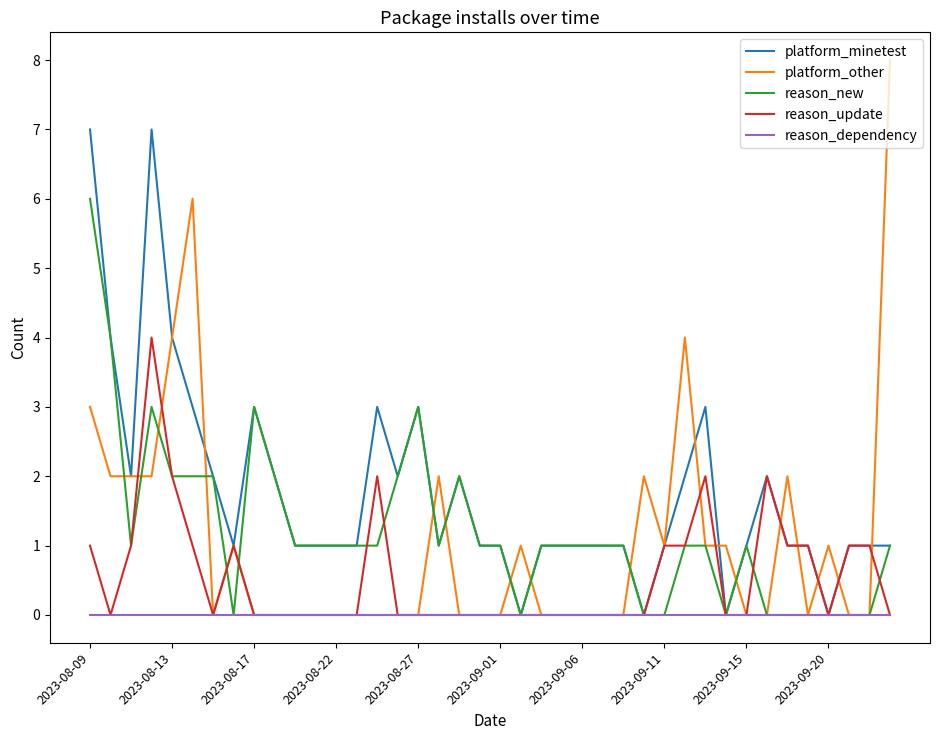

List the series in order of their peak value, lowest first.

reason_dependency, reason_update, reason_new, platform_minetest, platform_other